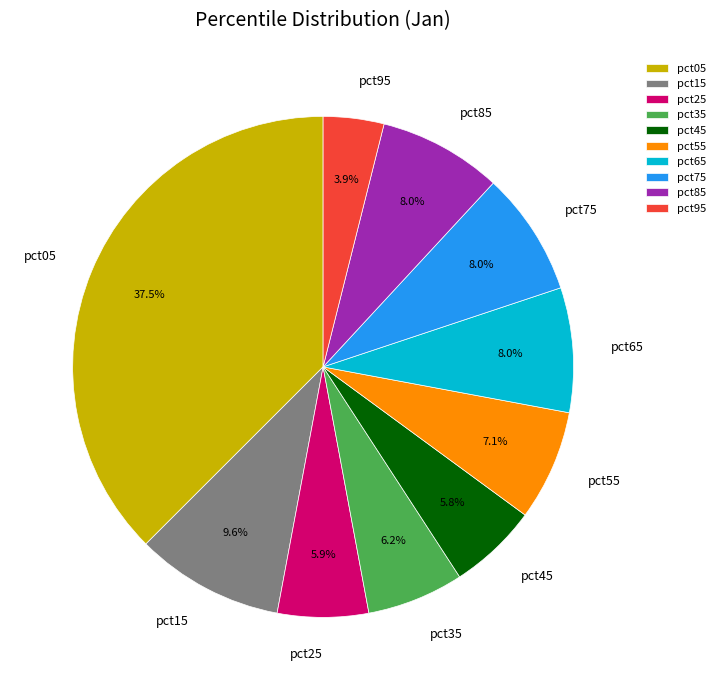

How many slices are in this pie chart?

10